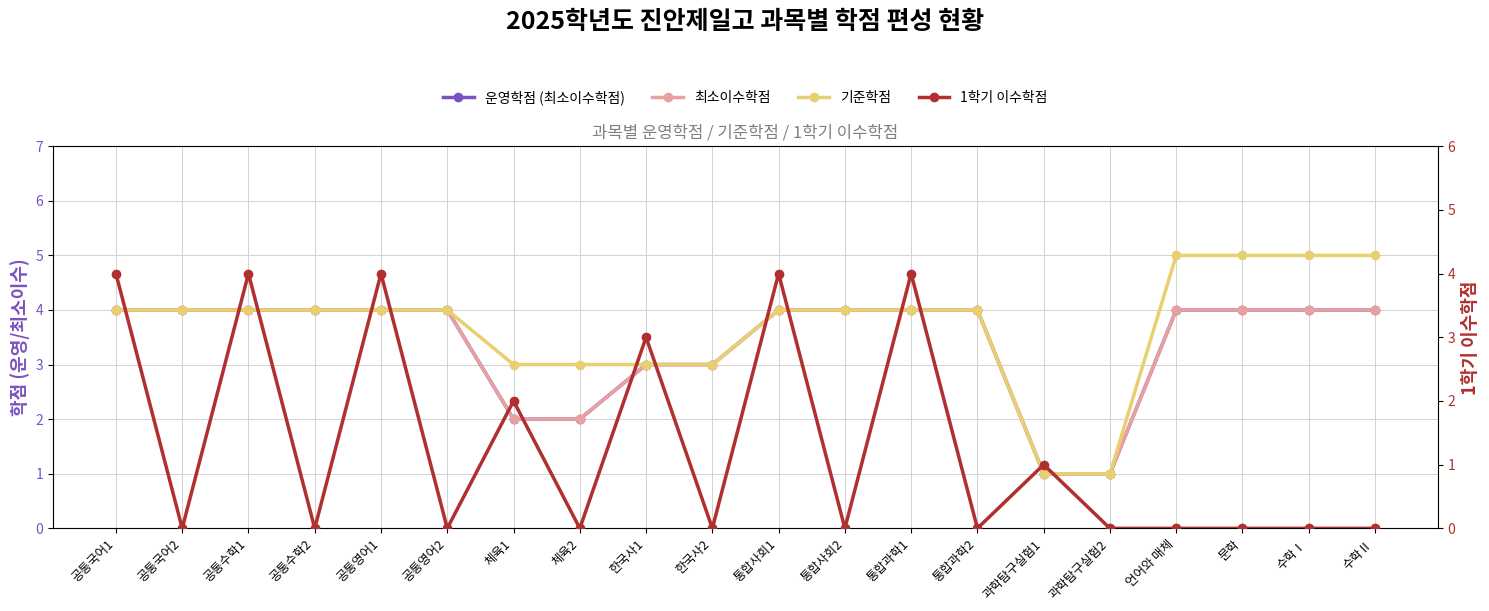

What is the label of the 10th point from the left?

한국사2